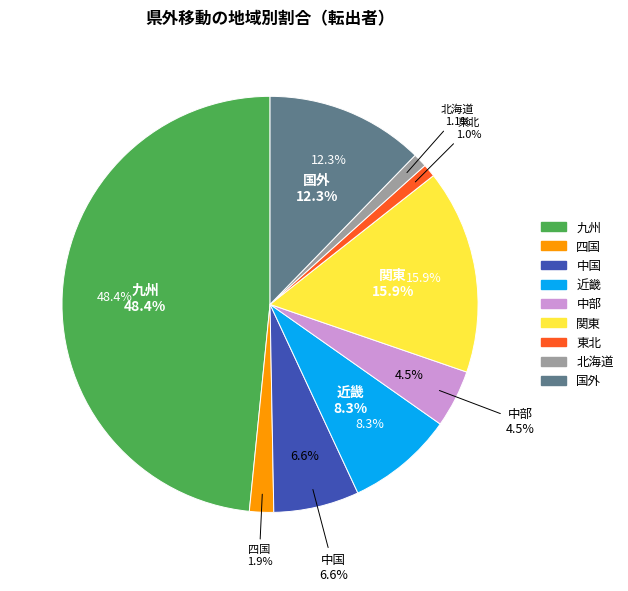

Combined, what portion of the pie is 九州 and 中部?

52.9%